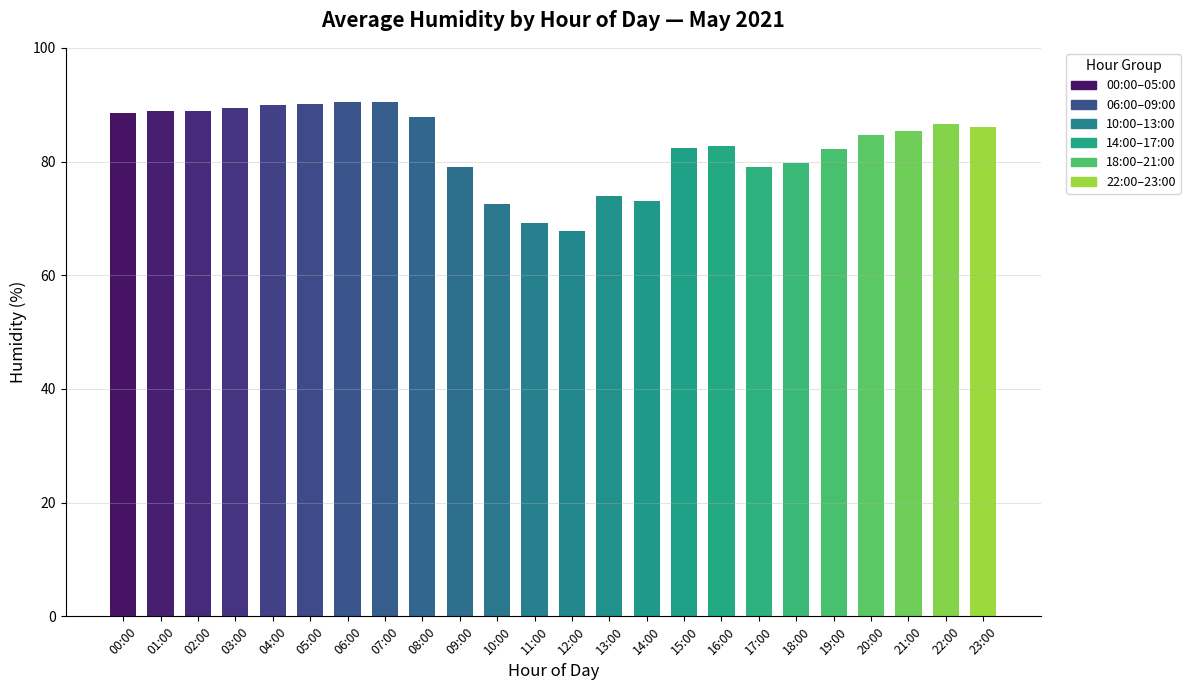

How many series are shown in this chart?

1